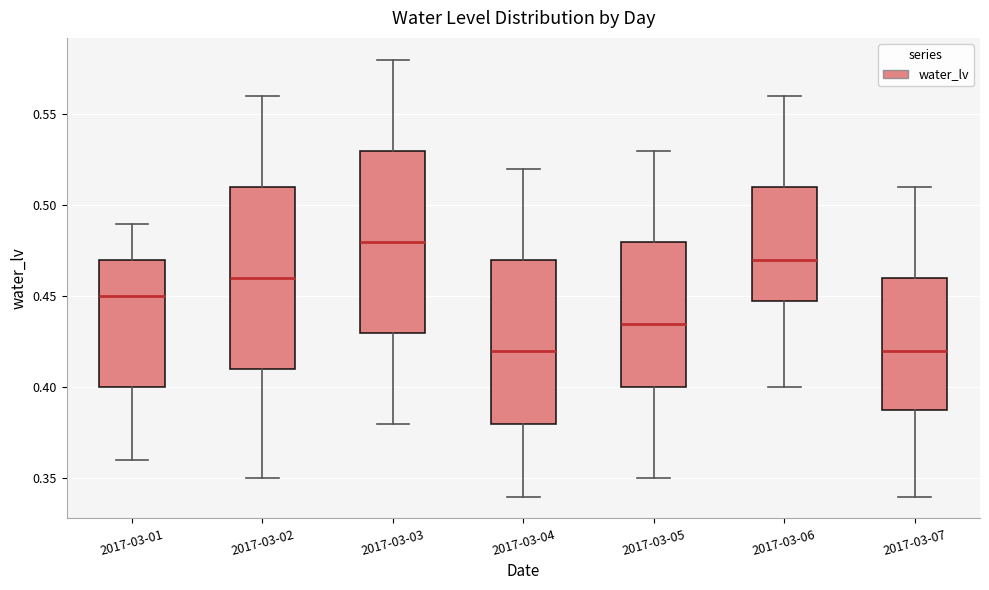

Where does the lower whisker of the box for 2017-03-04 end on the y-axis? The values are not printed on the chart, so give them approximately, as read against the axis.

0.340